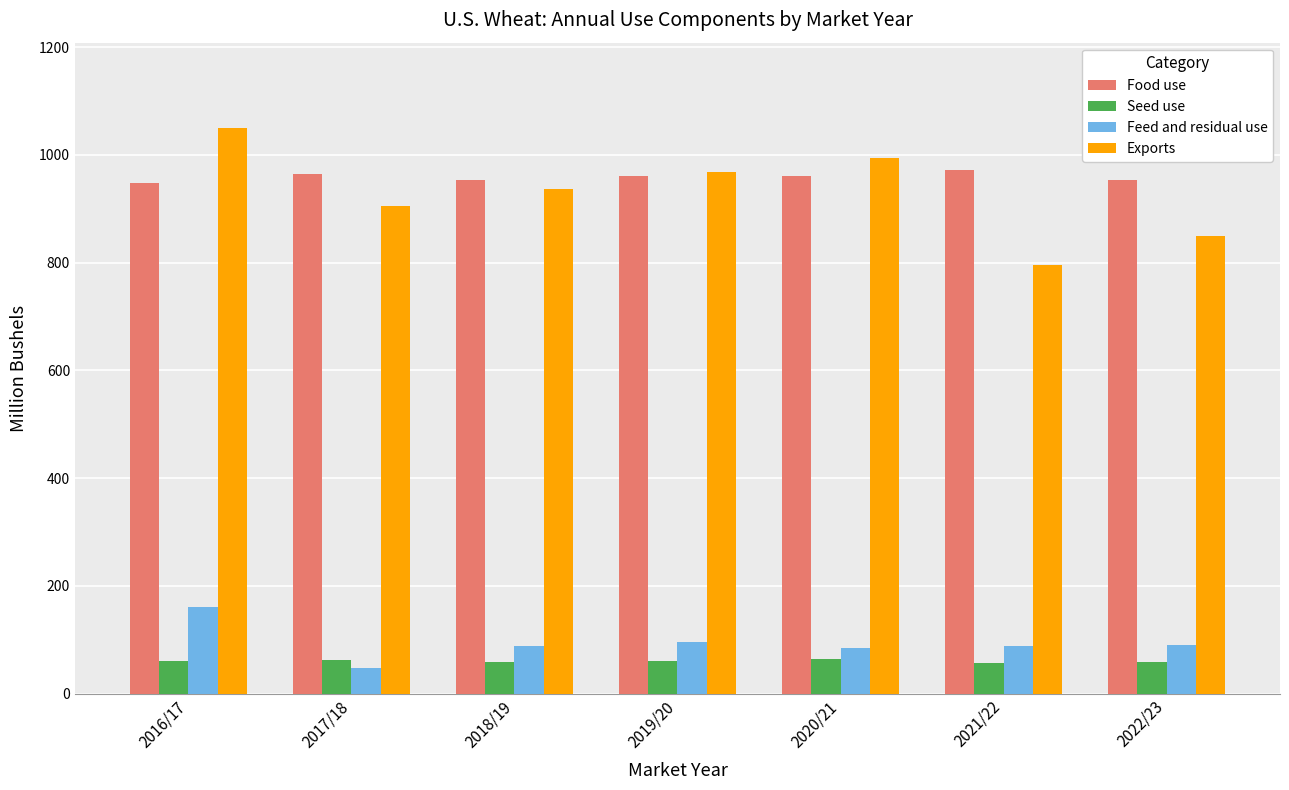

What is the average value of the Feed and residual use series?

93.5